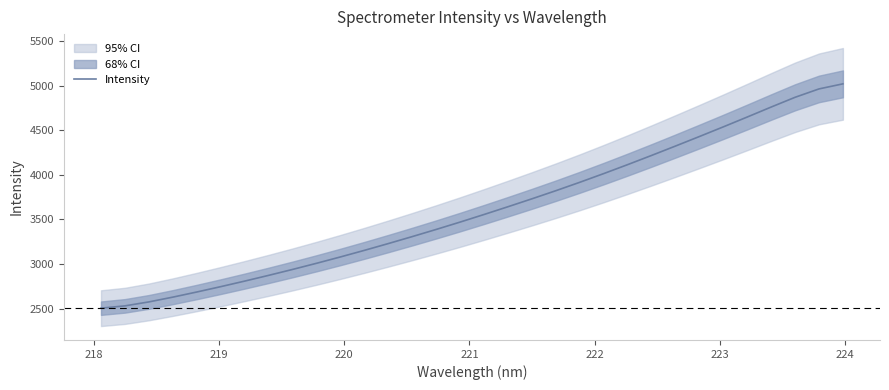

What is the highest value of the Intensity series?

5019.7